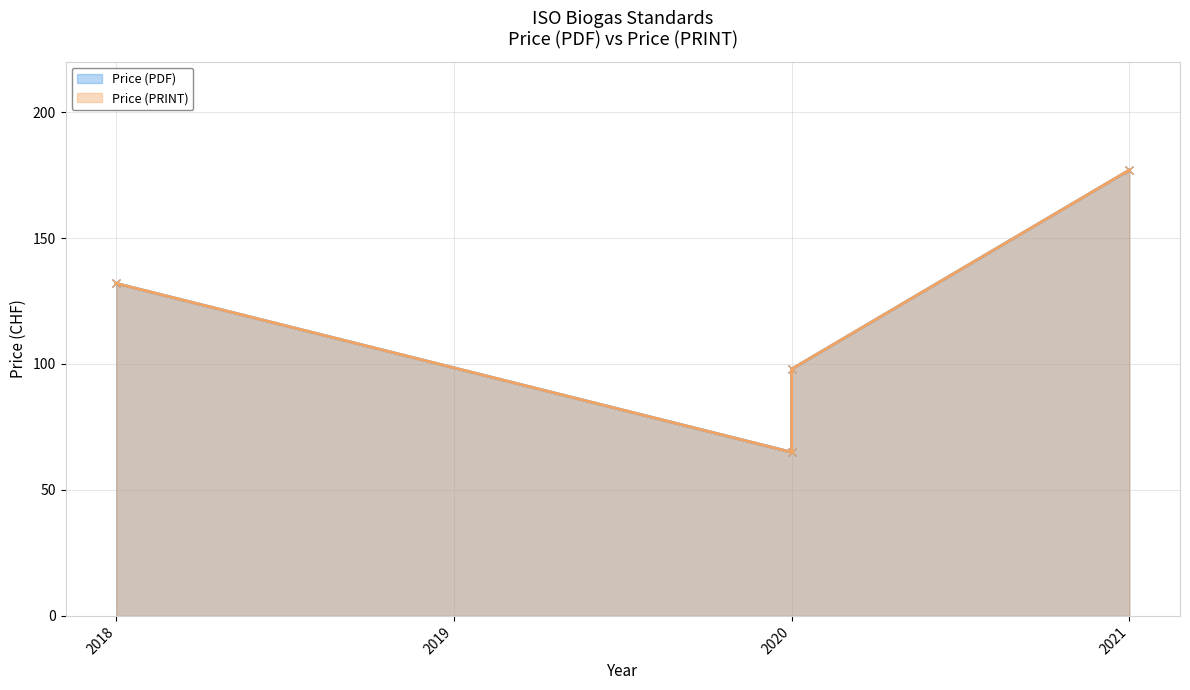

Reading left to right, list all the values displayed in this chart.

Price (PDF): 2018=132	2020=65	2020=98	2021=177
Price (PRINT): 2018=132	2020=65	2020=98	2021=177